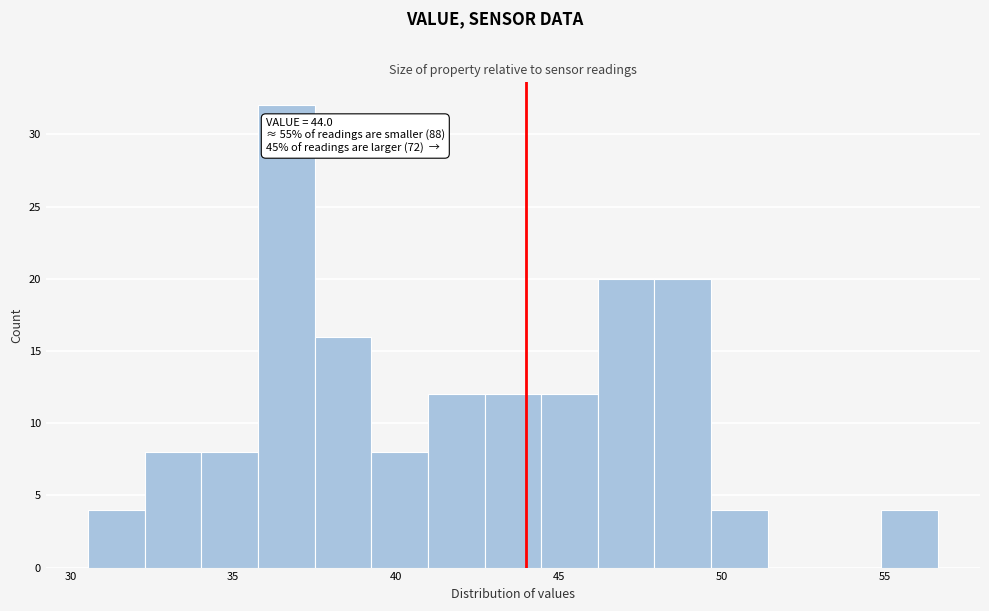

Around what value on the x-axis is the tallest bar? Give the approximate position of its centre, as read against the axis.

36.5